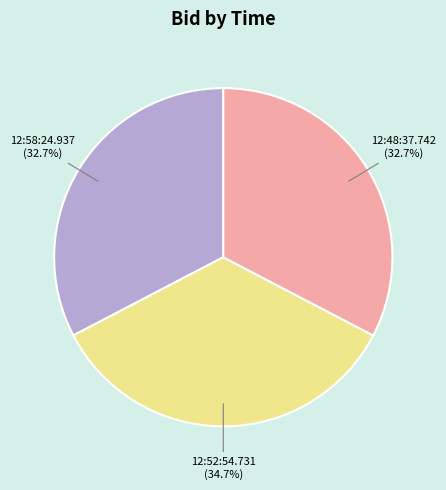

How many segments does this pie chart have?

3